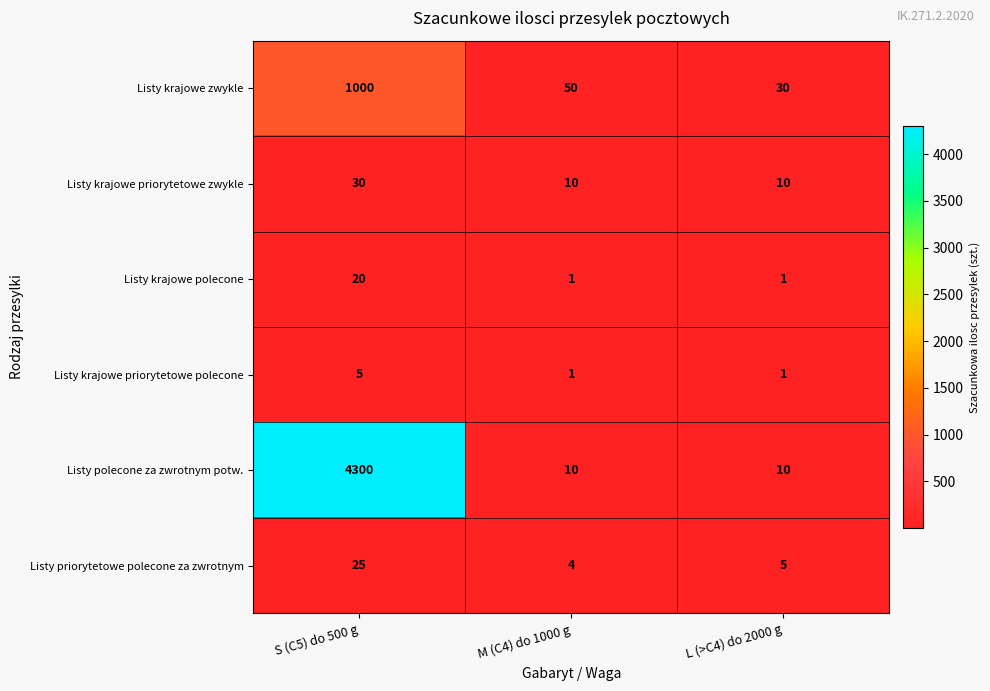

Which series has the largest total across all categories?

Listy polecone za zwrotnym potw.